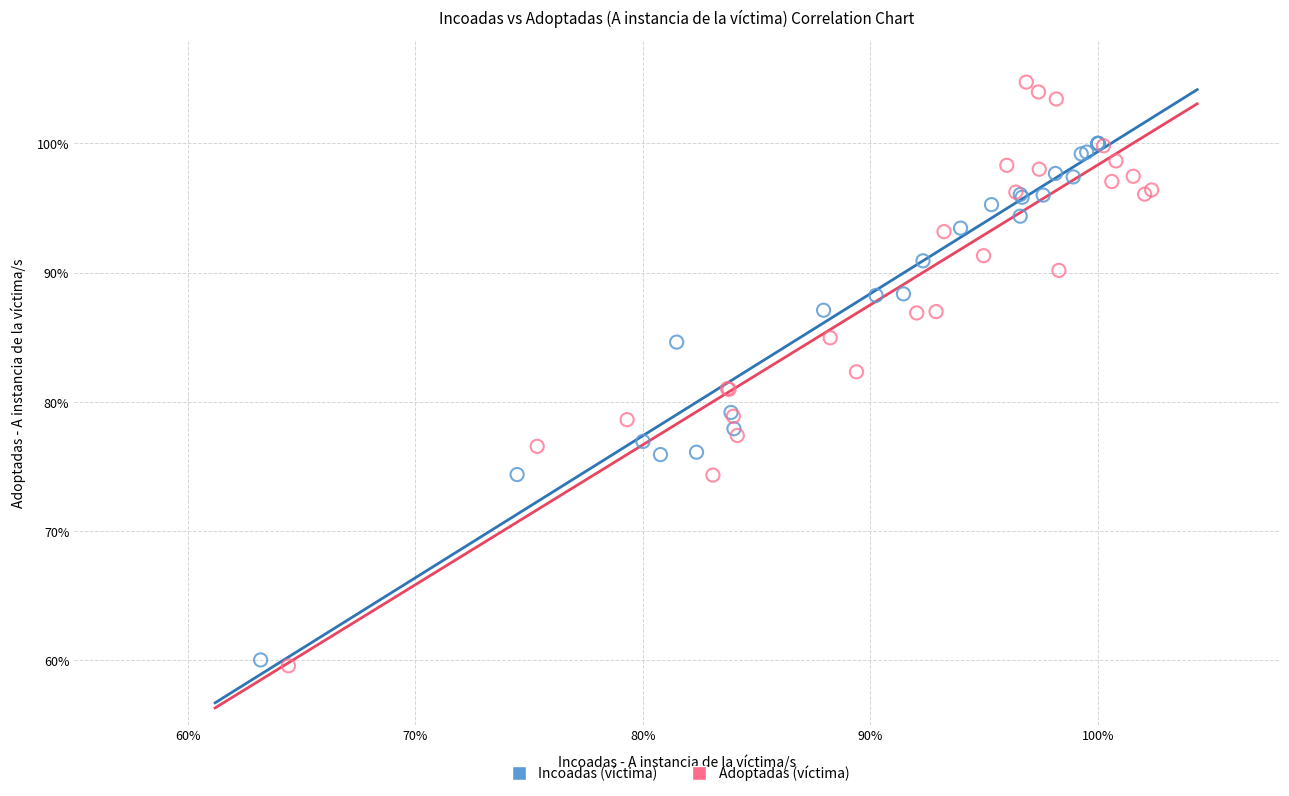

What are all the series names shown in the legend?

Incoadas (víctima), Adoptadas (víctima)